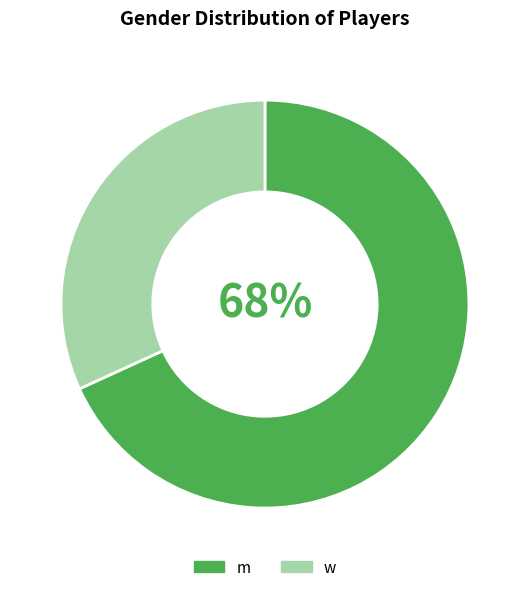

Is the sum of w and m greater than half?

Yes